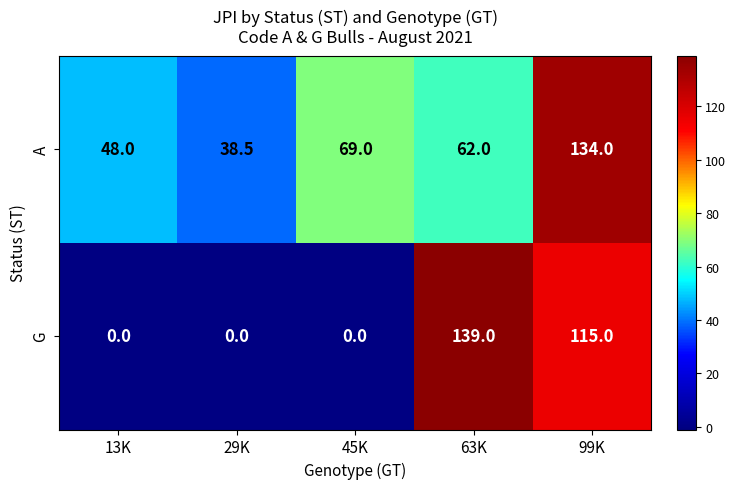

Count the number of categories in the chart.

5